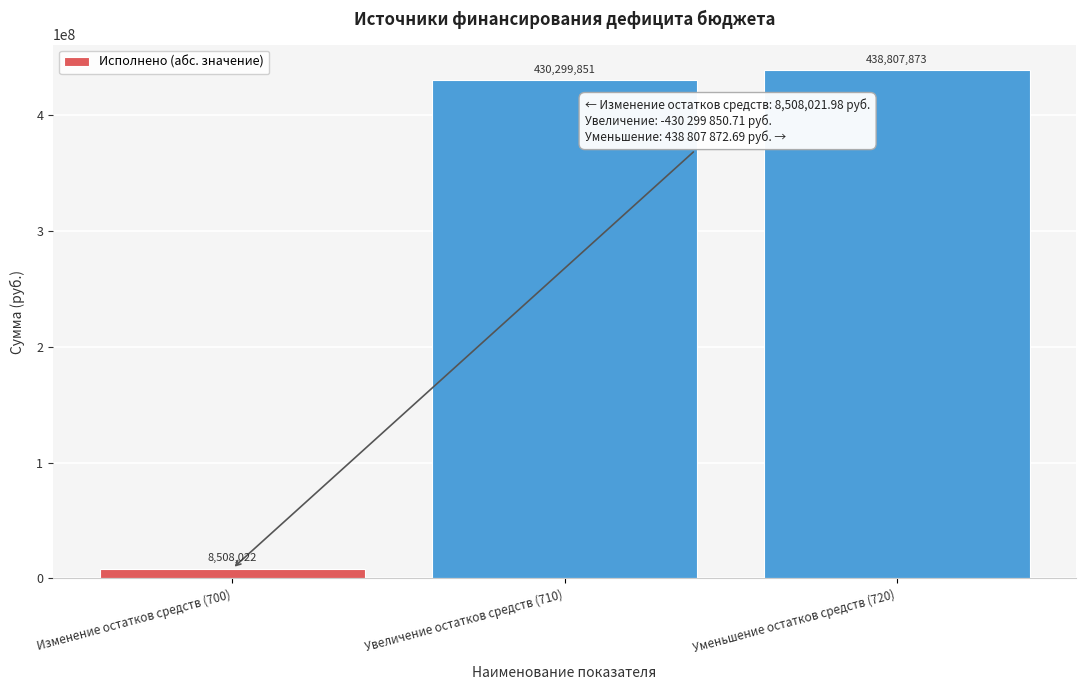

Where does the data first go above 430299850?

Увеличение остатков средств (710)